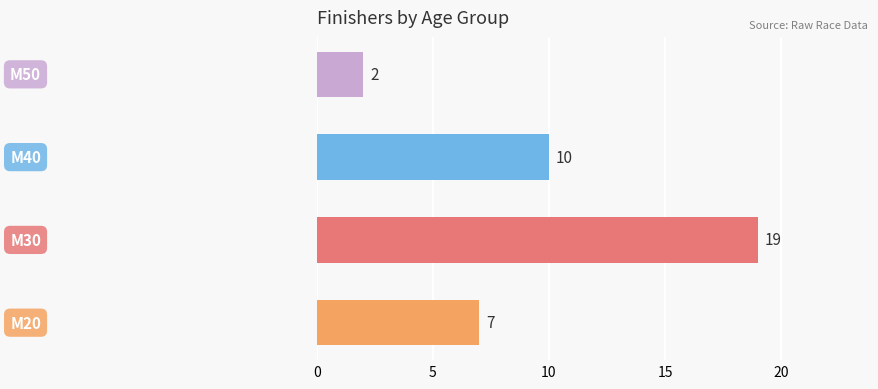

How many distinct data groups are displayed?

1